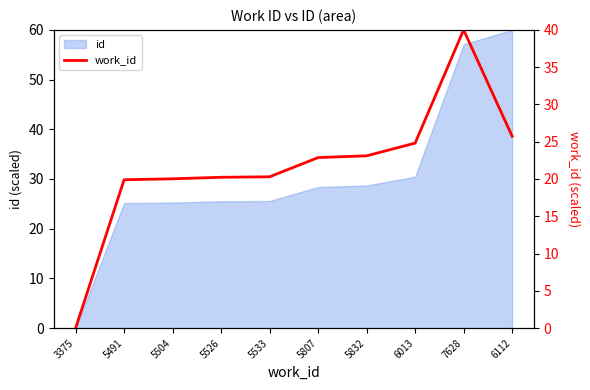

List the labels in order of value, largest first.

7628, 6112, 6013, 5832, 5807, 5533, 5526, 5504, 5491, 3375